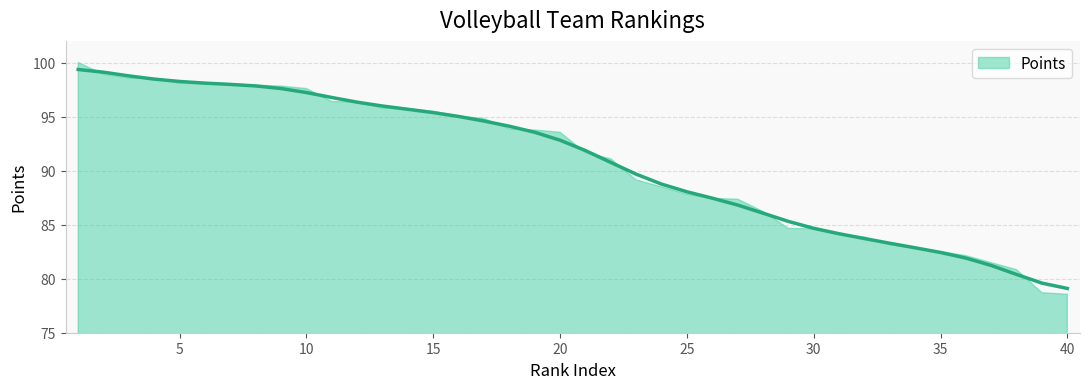

What is the greatest value displayed?

99.4